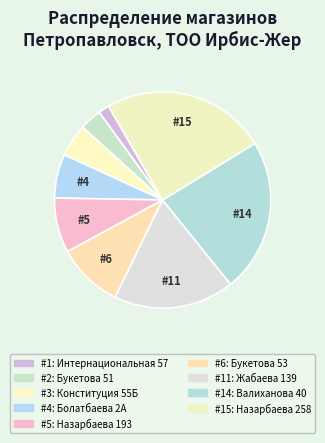

How many slices are in this pie chart?

9